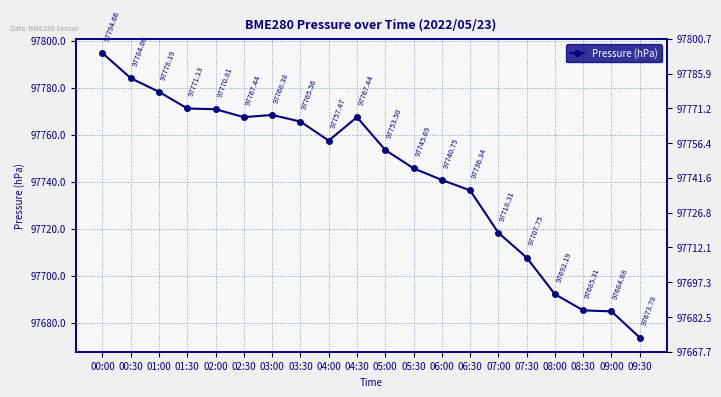

True or false: the data shows 97770.8 at 02:00.

True